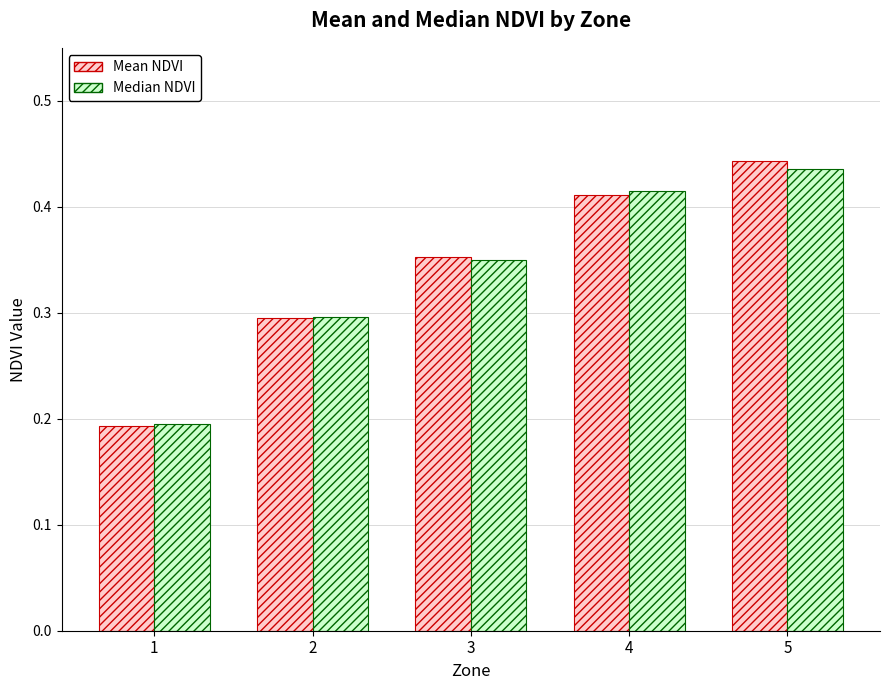

At which category is the sum across all series the highest?

5